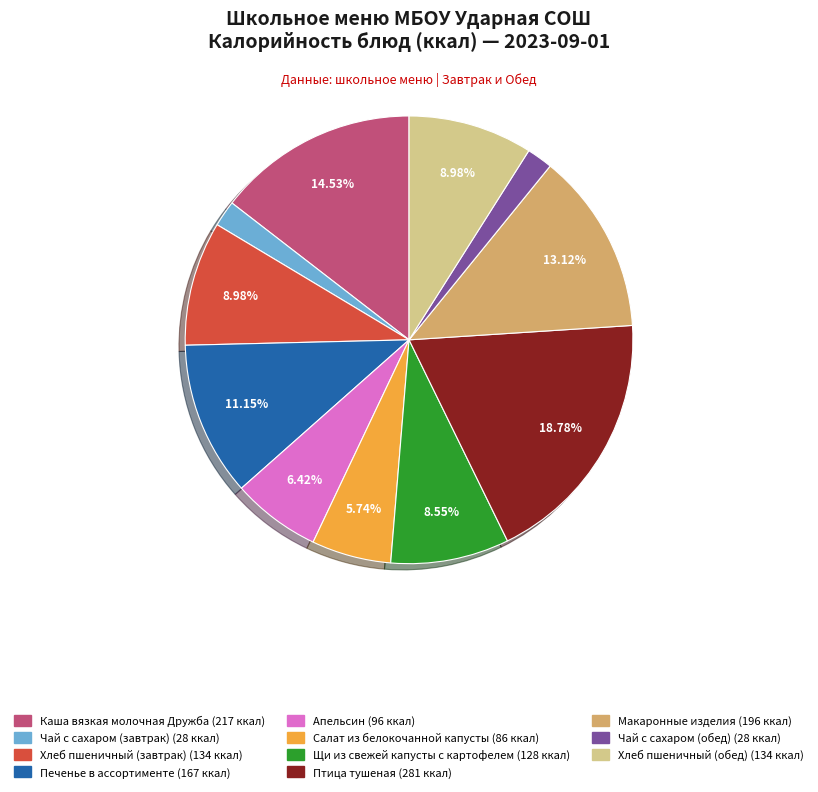

To the nearest percent, what is the difference between the Апельсин and Птица тушеная slice percentages?

12%